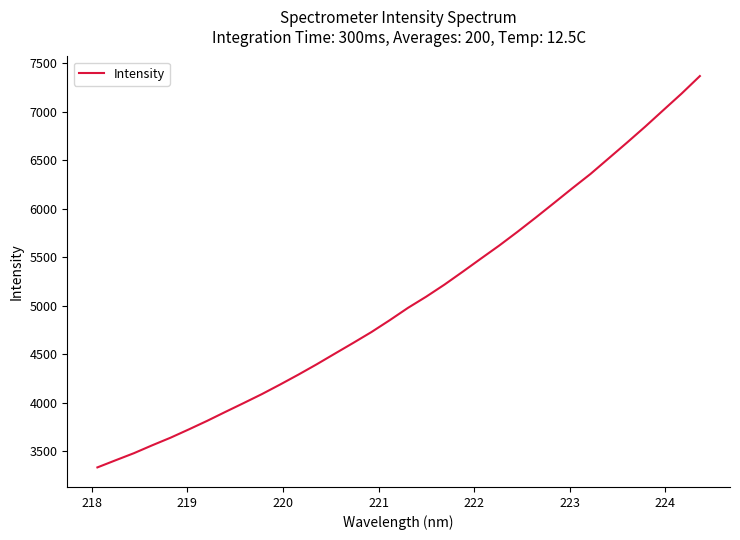

True or false: there are more than 2 points higher than both neighbors.

False